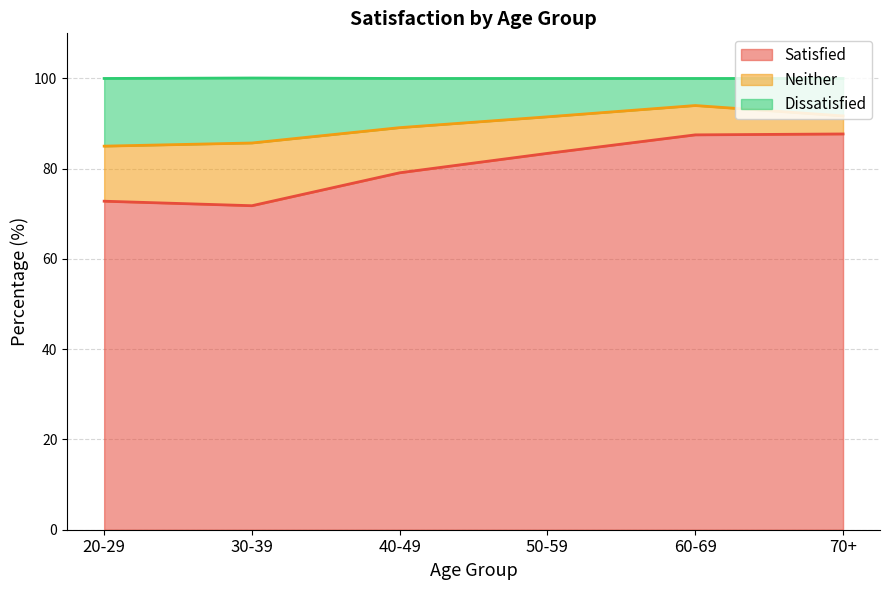

What is the maximum value for Satisfied?

87.7